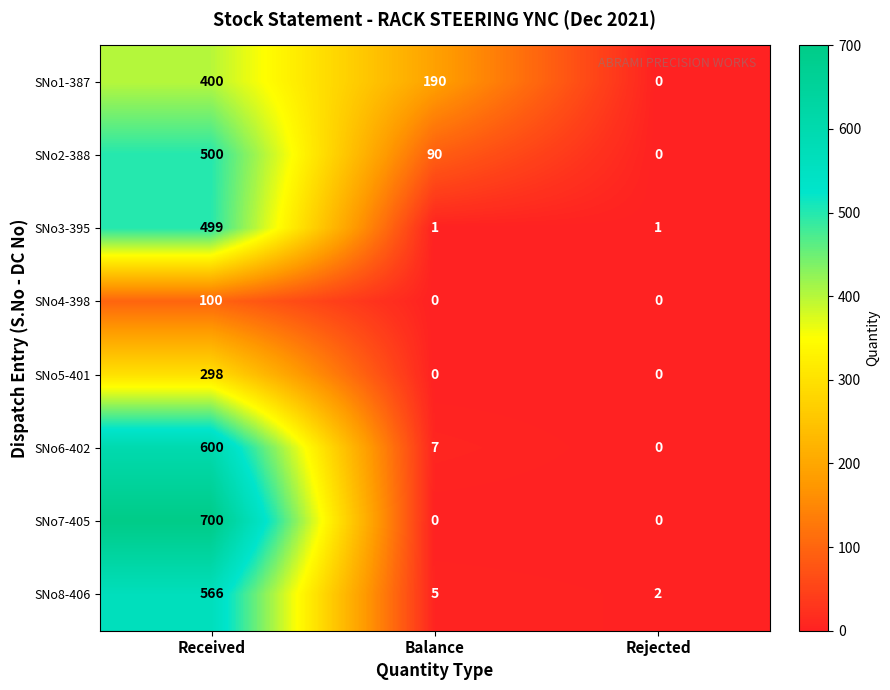

Count the number of categories in the chart.

3